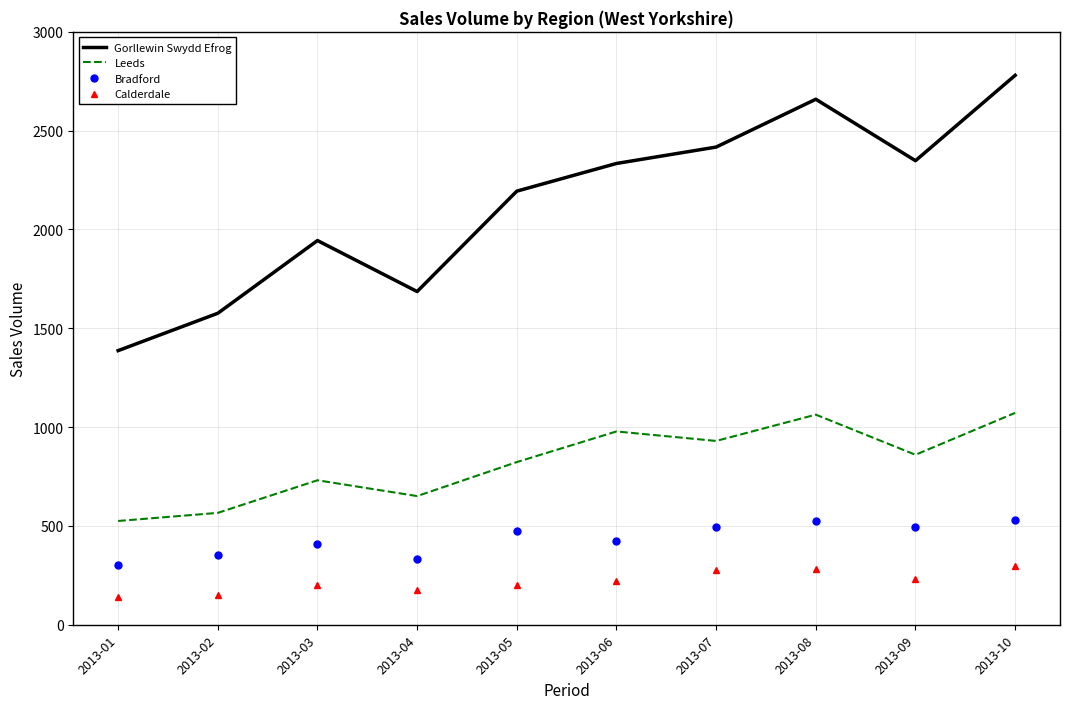

What is the difference between the Bradford values at 2013-04 and 2013-01?

31